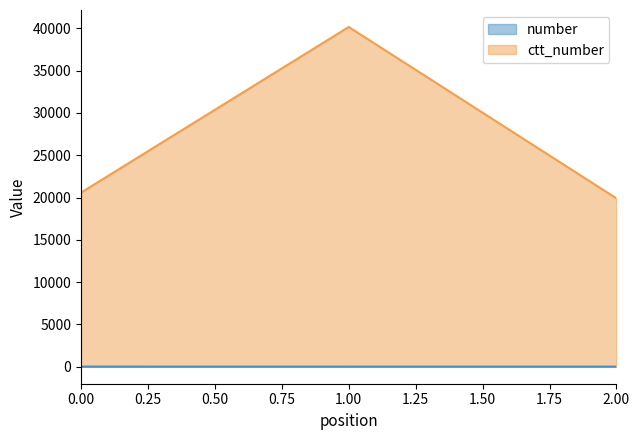

How many lines are shown in the chart?

2